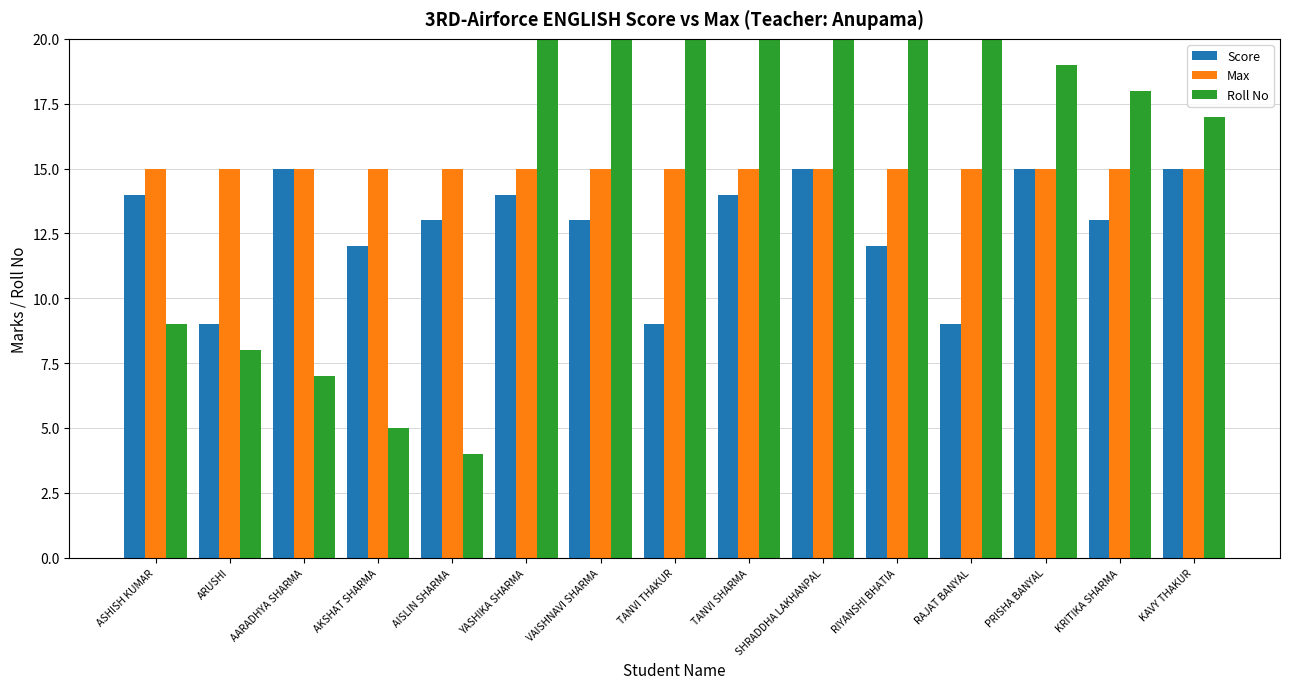

Which category has the lowest value in the Roll No series?

AISLIN SHARMA